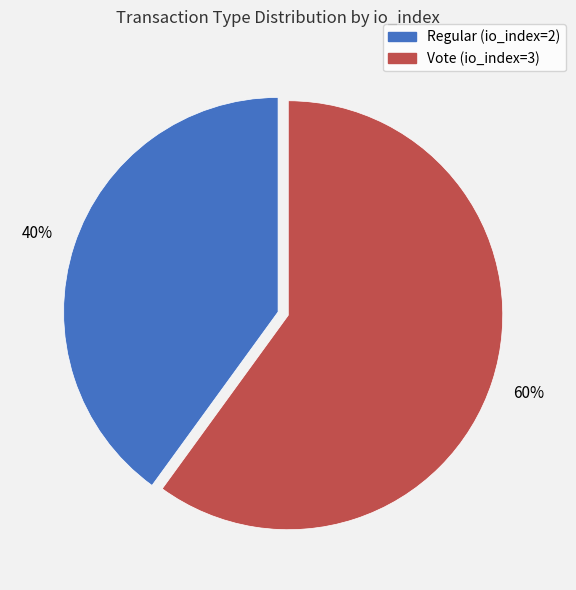

Combined, do Vote (io_index=3) and Regular (io_index=2) account for over 50%?

Yes